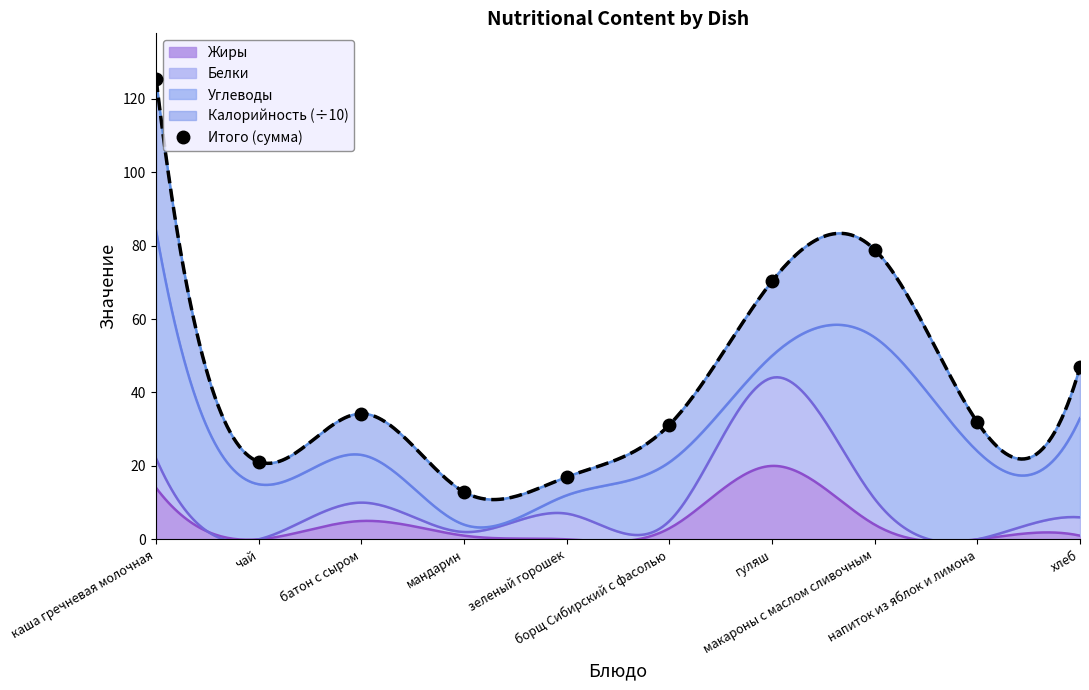

What is the difference between the values at хлеб and гуляш?

23.4